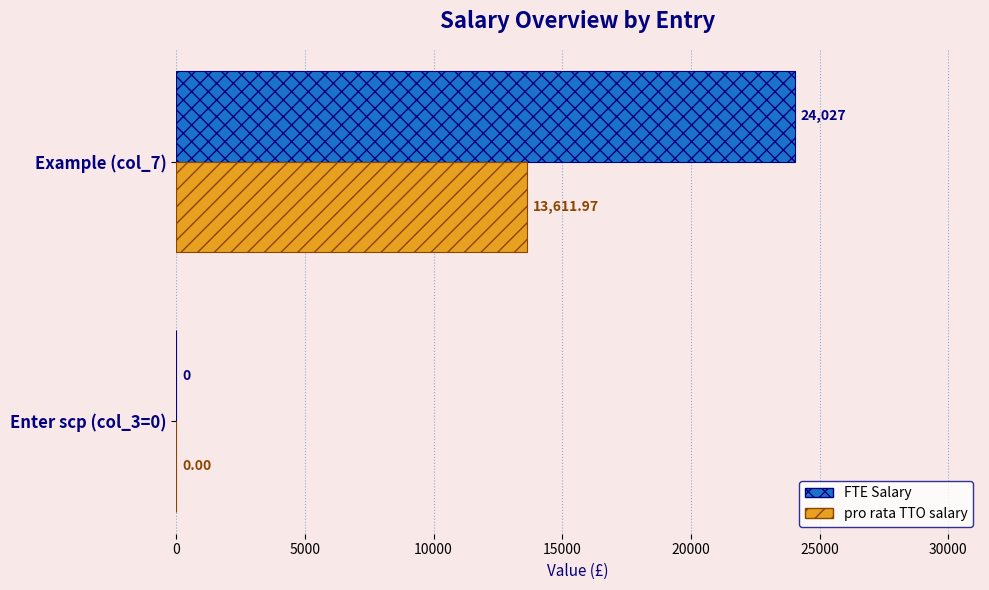

Between Enter scp (col_3=0) and Example (col_7), which series saw the biggest shift?

FTE Salary